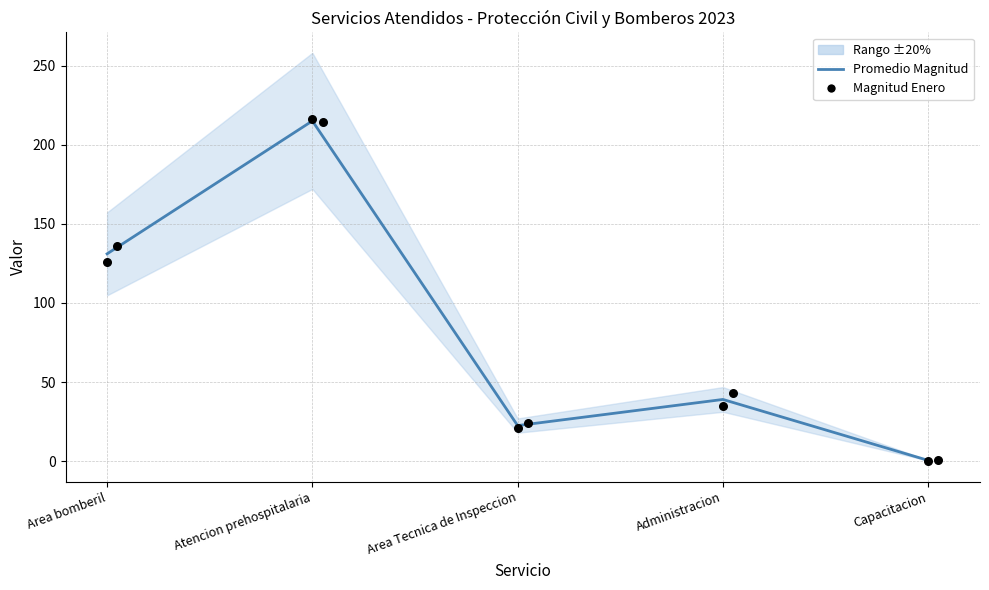

Which series reaches the maximum Y coordinate?

Magnitud Enero